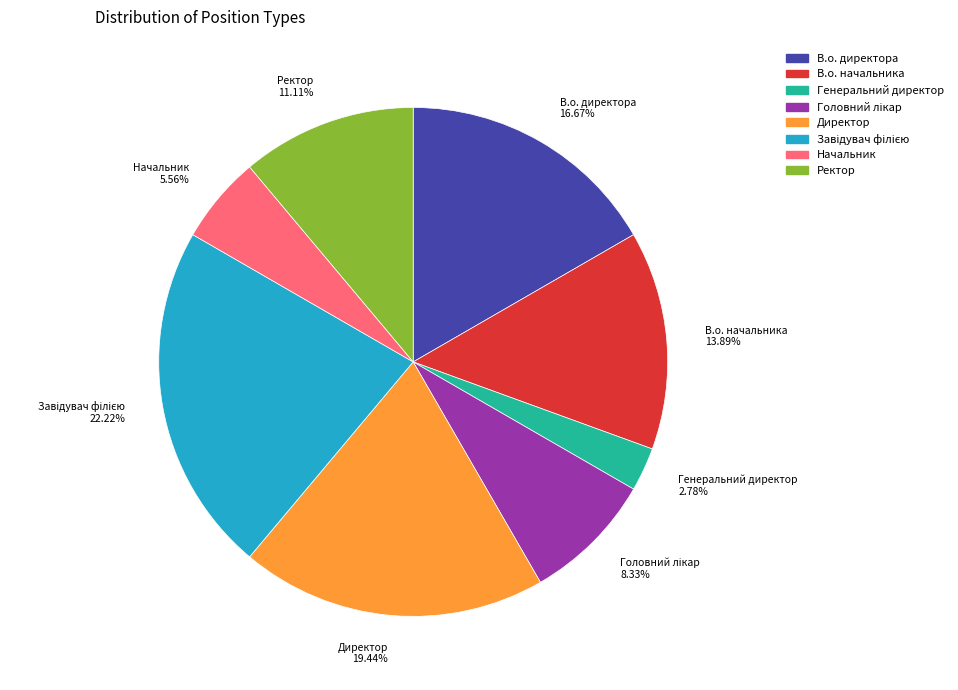

Does В.о. начальника 13.89% account for over 50% of the chart?

No